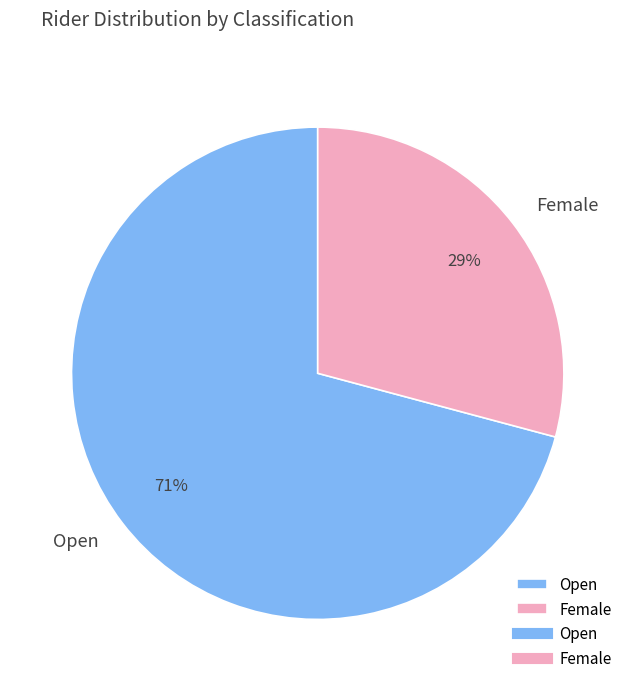

The Open slice represents 63% of the pie. True or false?

False